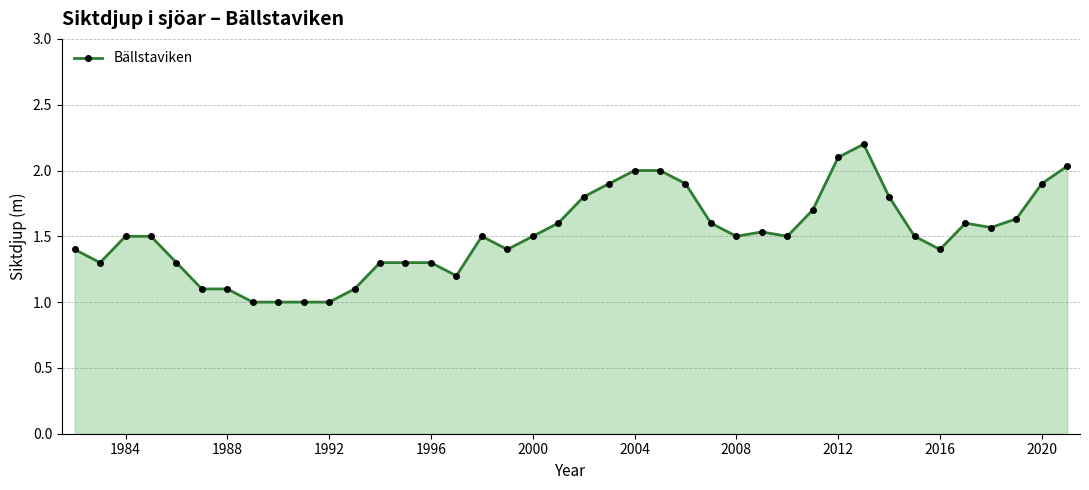

What is the minimum value shown in the chart?

1.0